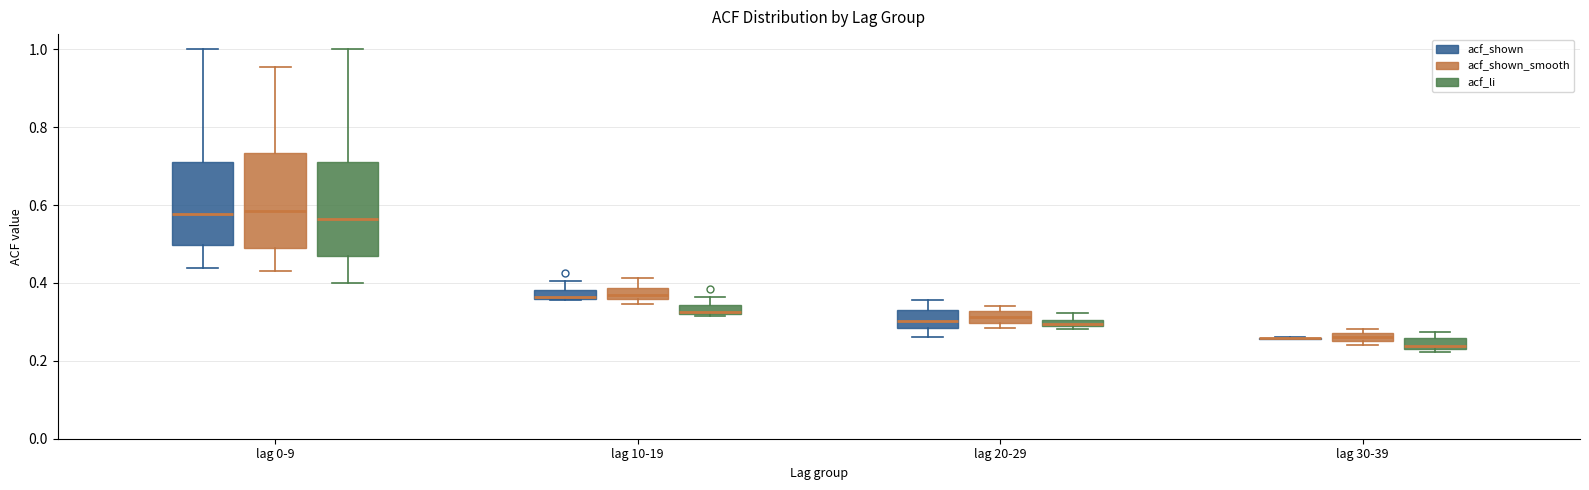

Where does the median line of the box for lag 0-9 (acf_shown) sit on the y-axis? The values are not printed on the chart, so give them approximately, as read against the axis.

0.58